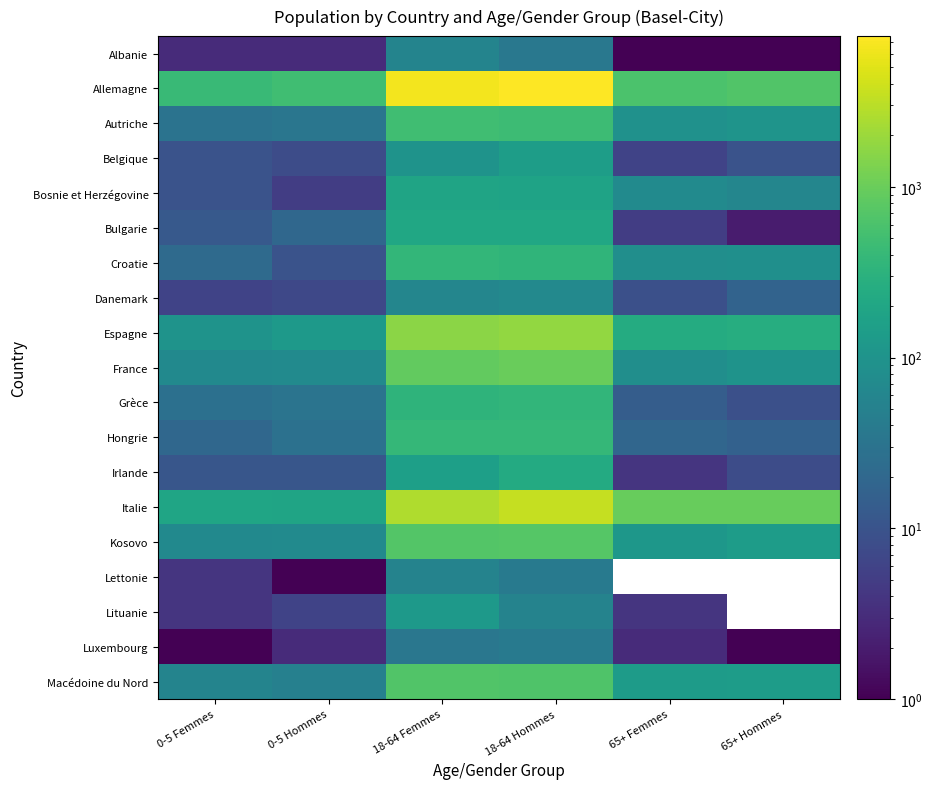

At how many categories does at least one series exceed 5485?

2